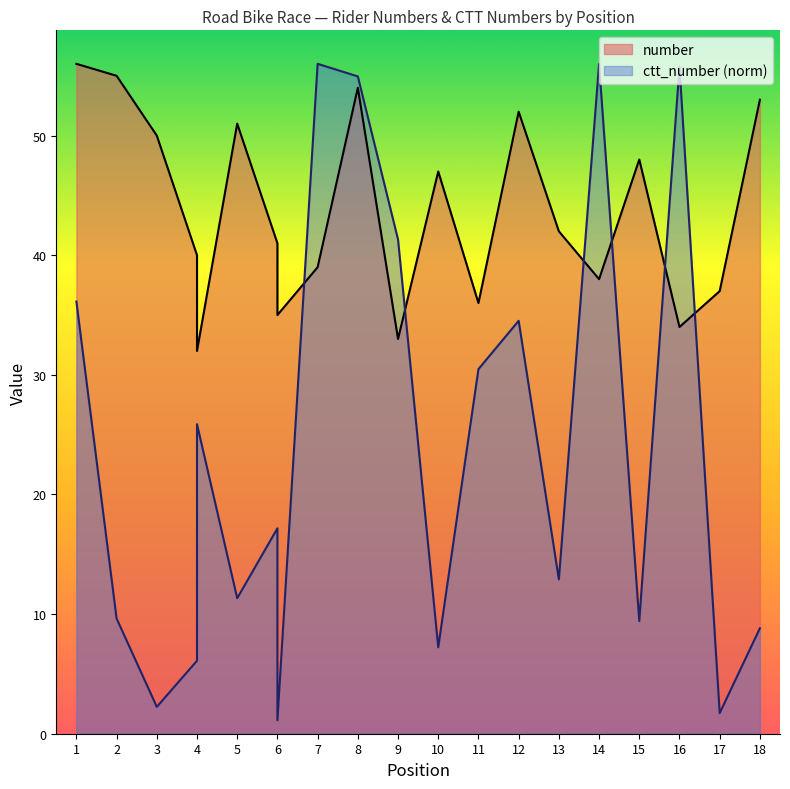

How many intersections are there between ctt_number and number?

6